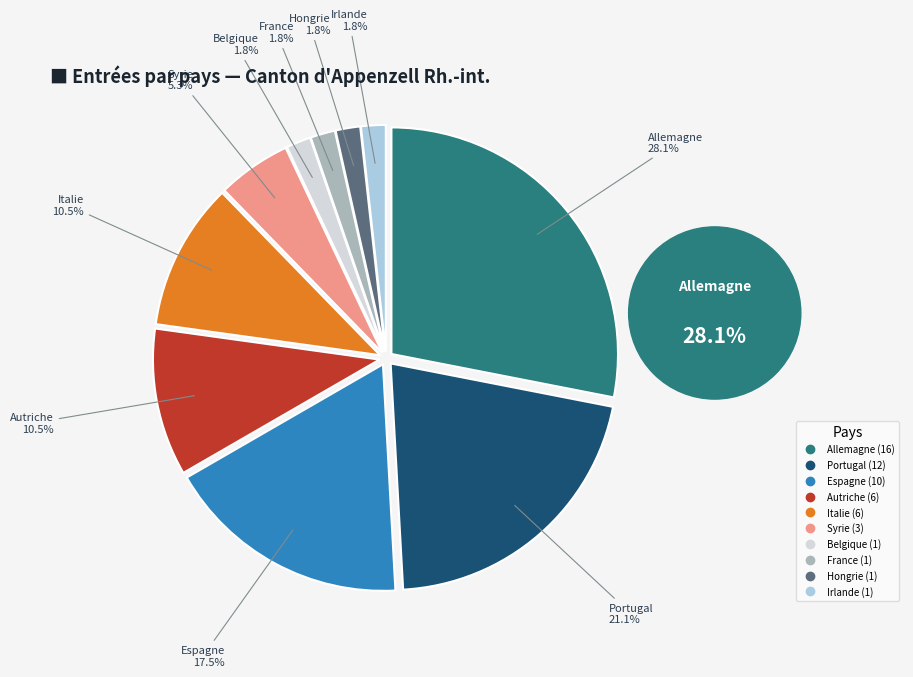

Does Espagne represent more than half of the total?

No